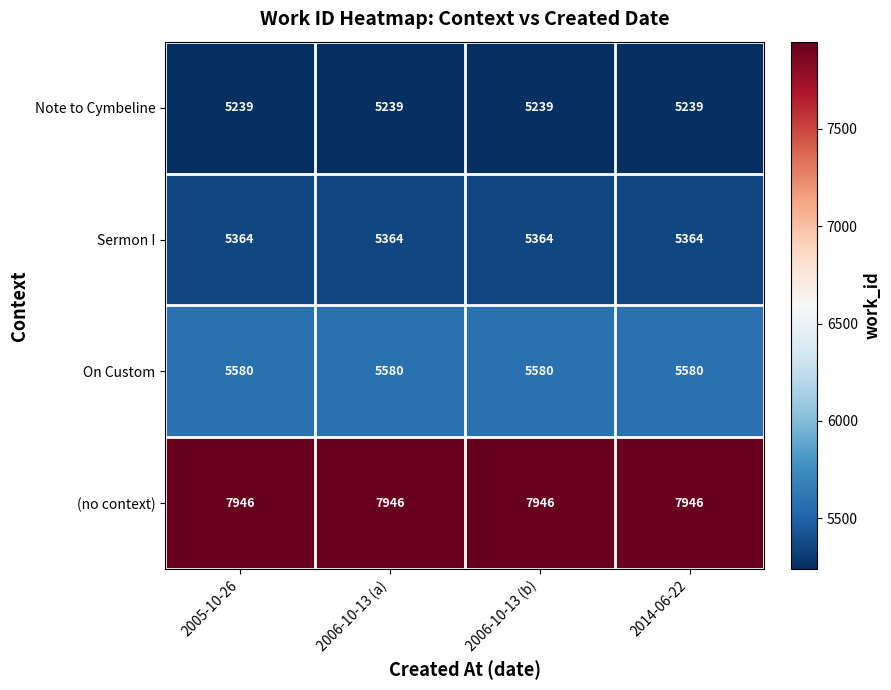

What is the spread (max minus min) of values at 2014-06-22?

2707